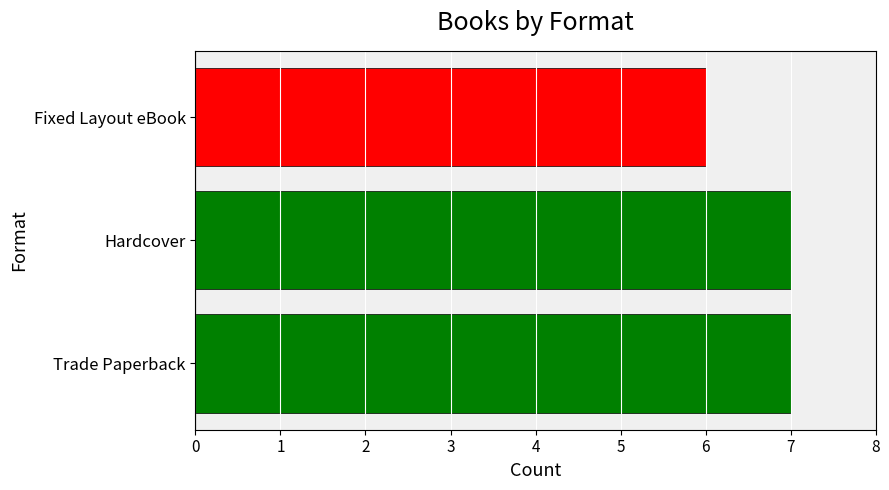

Which has a higher value, Hardcover or Fixed Layout eBook?

Hardcover